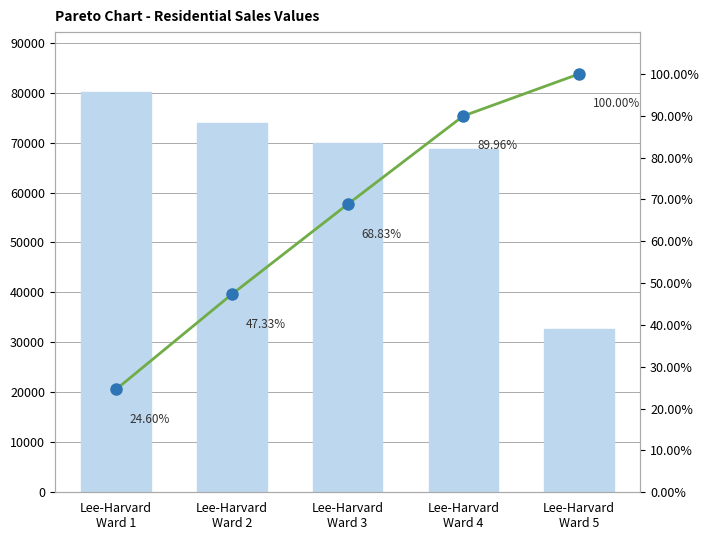

Between Lee-Harvard
Ward 5 and Lee-Harvard
Ward 4, which is larger?

Lee-Harvard
Ward 4